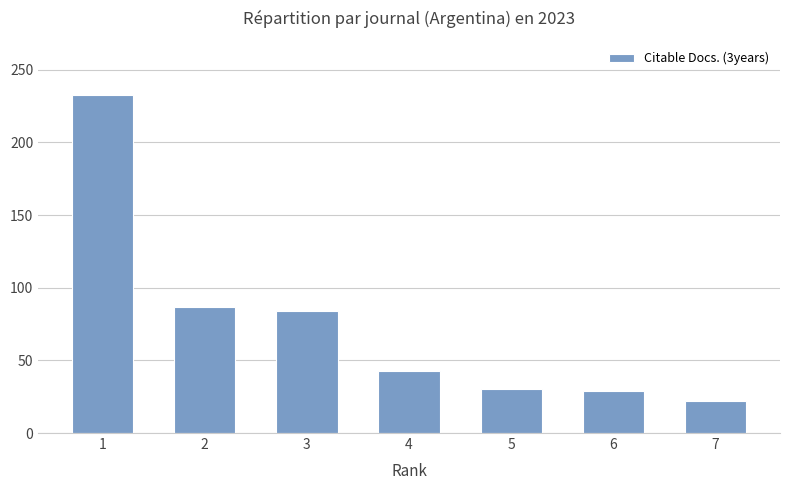

What is the approximate value at 1?

233